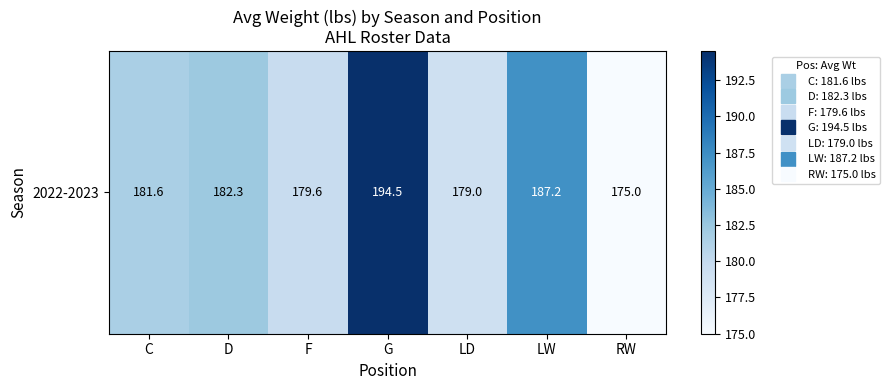

List the labels in order of value, smallest first.

RW, LD, F, C, D, LW, G